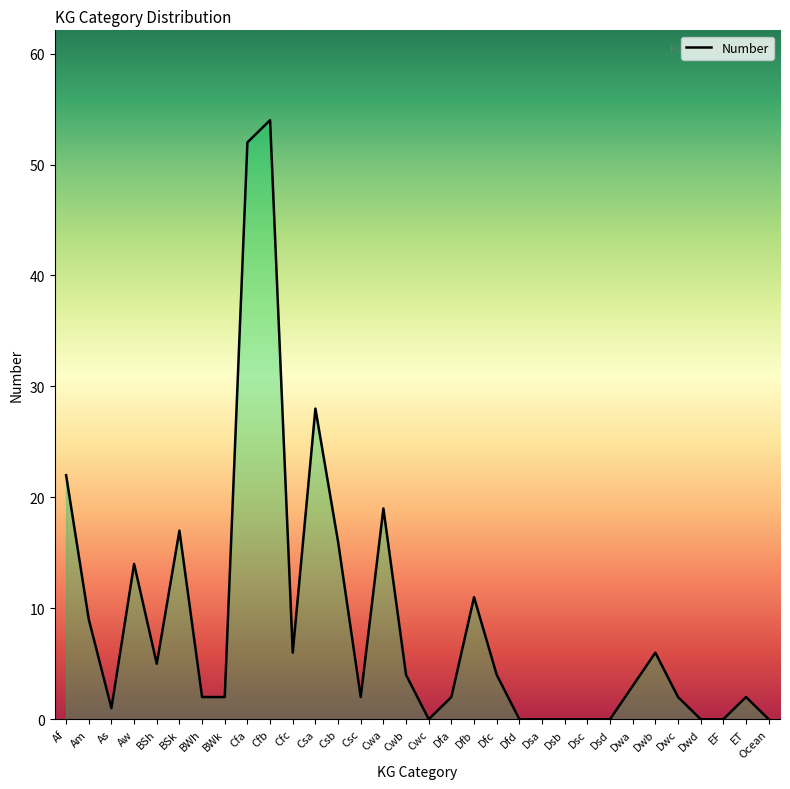

Reading left to right, list all the values displayed in this chart.

Af=22	Am=9	As=1	Aw=14	BSh=5	BSk=17	BWh=2	BWk=2	Cfa=52	Cfb=54	Cfc=6	Csa=28	Csb=16	Csc=2	Cwa=19	Cwb=4	Cwc=0	Dfa=2	Dfb=11	Dfc=4	Dfd=0	Dsa=0	Dsb=0	Dsc=0	Dsd=0	Dwa=3	Dwb=6	Dwc=2	Dwd=0	EF=0	ET=2	Ocean=0